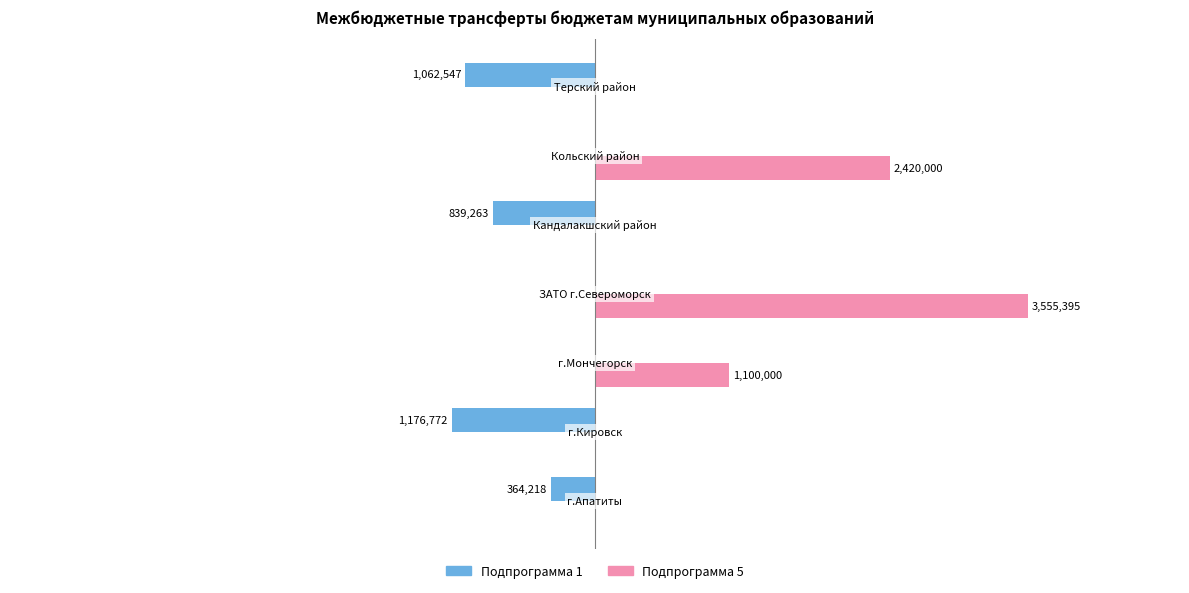

What are all the series names shown in the legend?

Подпрограмма 1, Подпрограмма 5